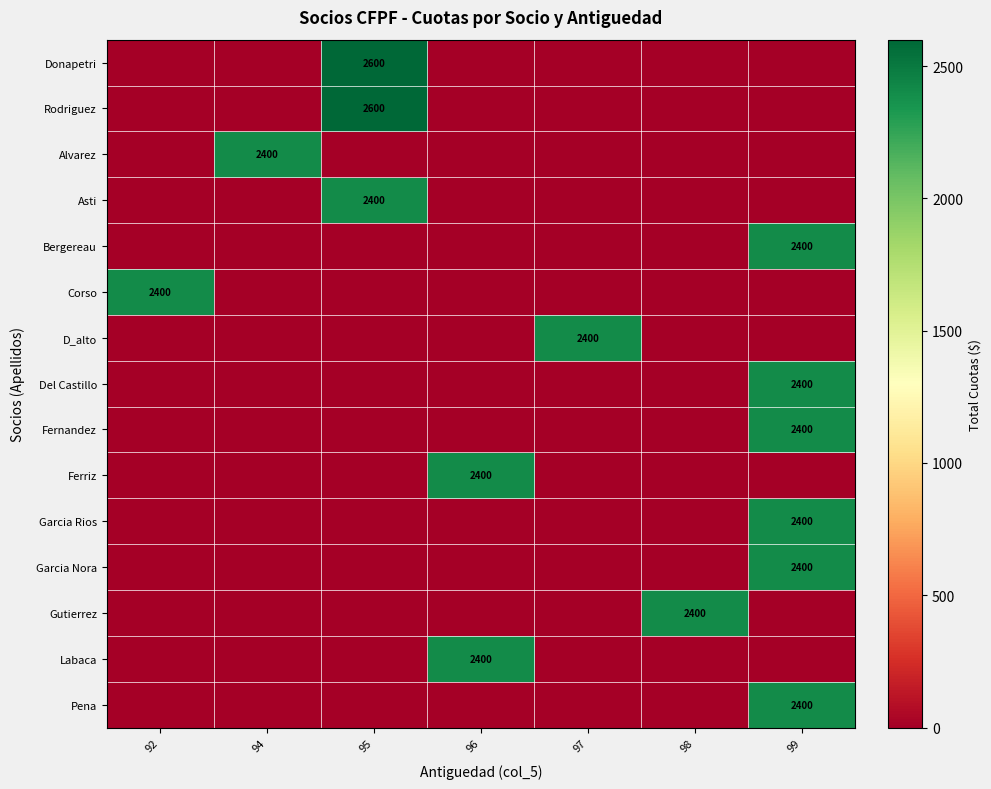

At how many categories does at least one series exceed 409?

7